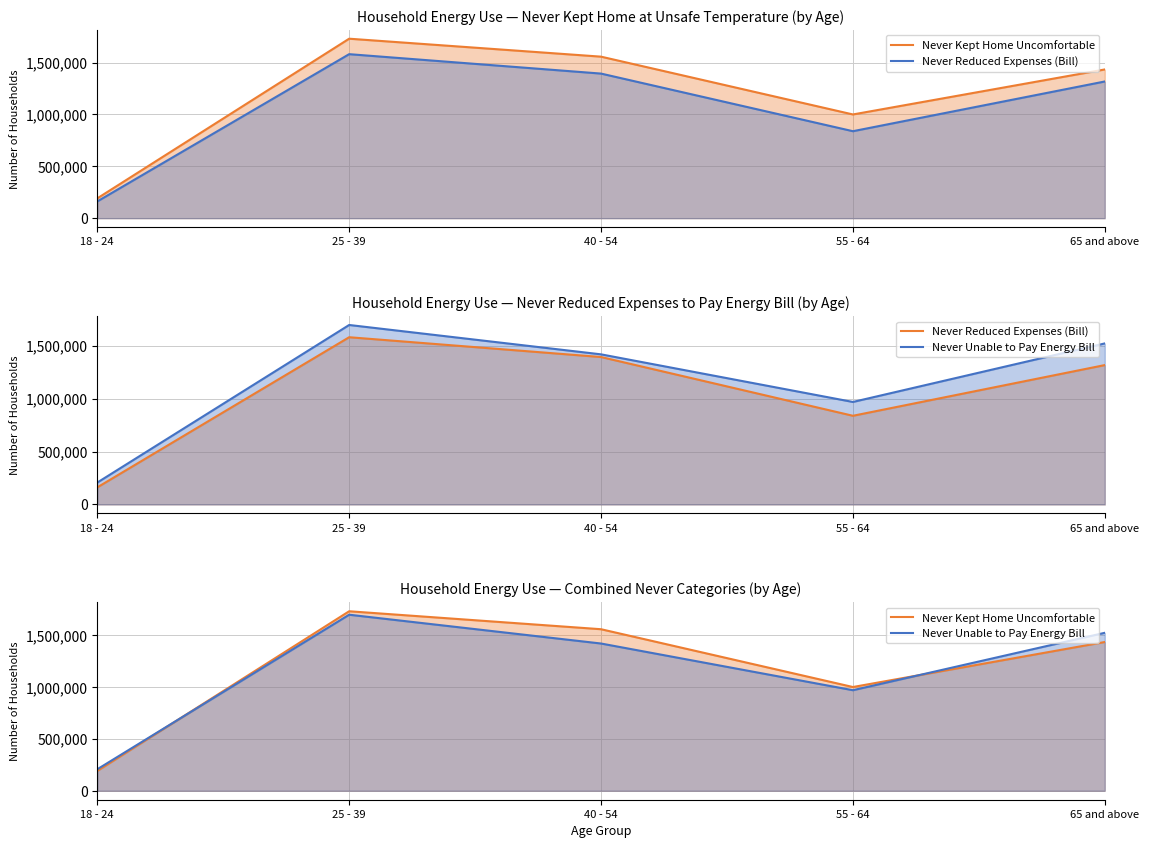

Which category has the lowest value across all series?

18 - 24